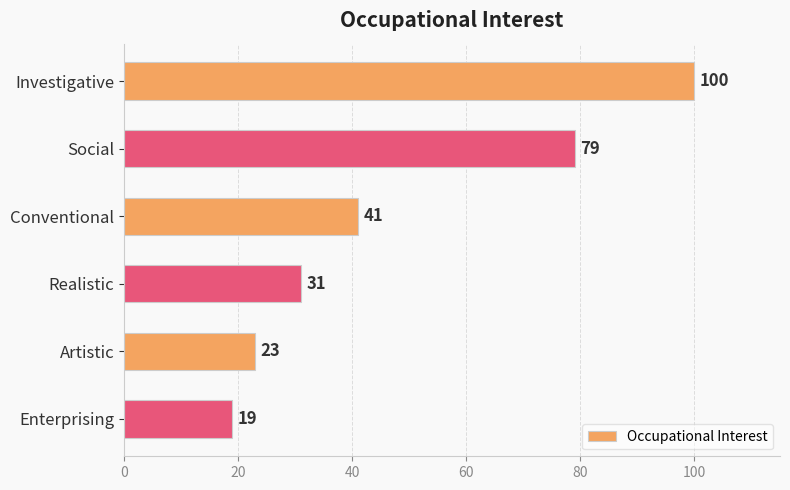

What is the average value?

49